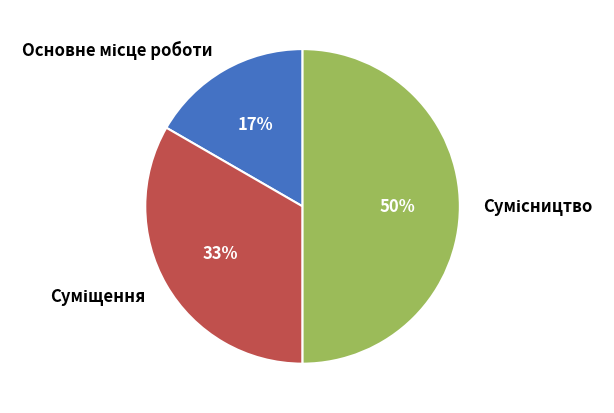

To the nearest percent, what is the average slice percentage?

33%